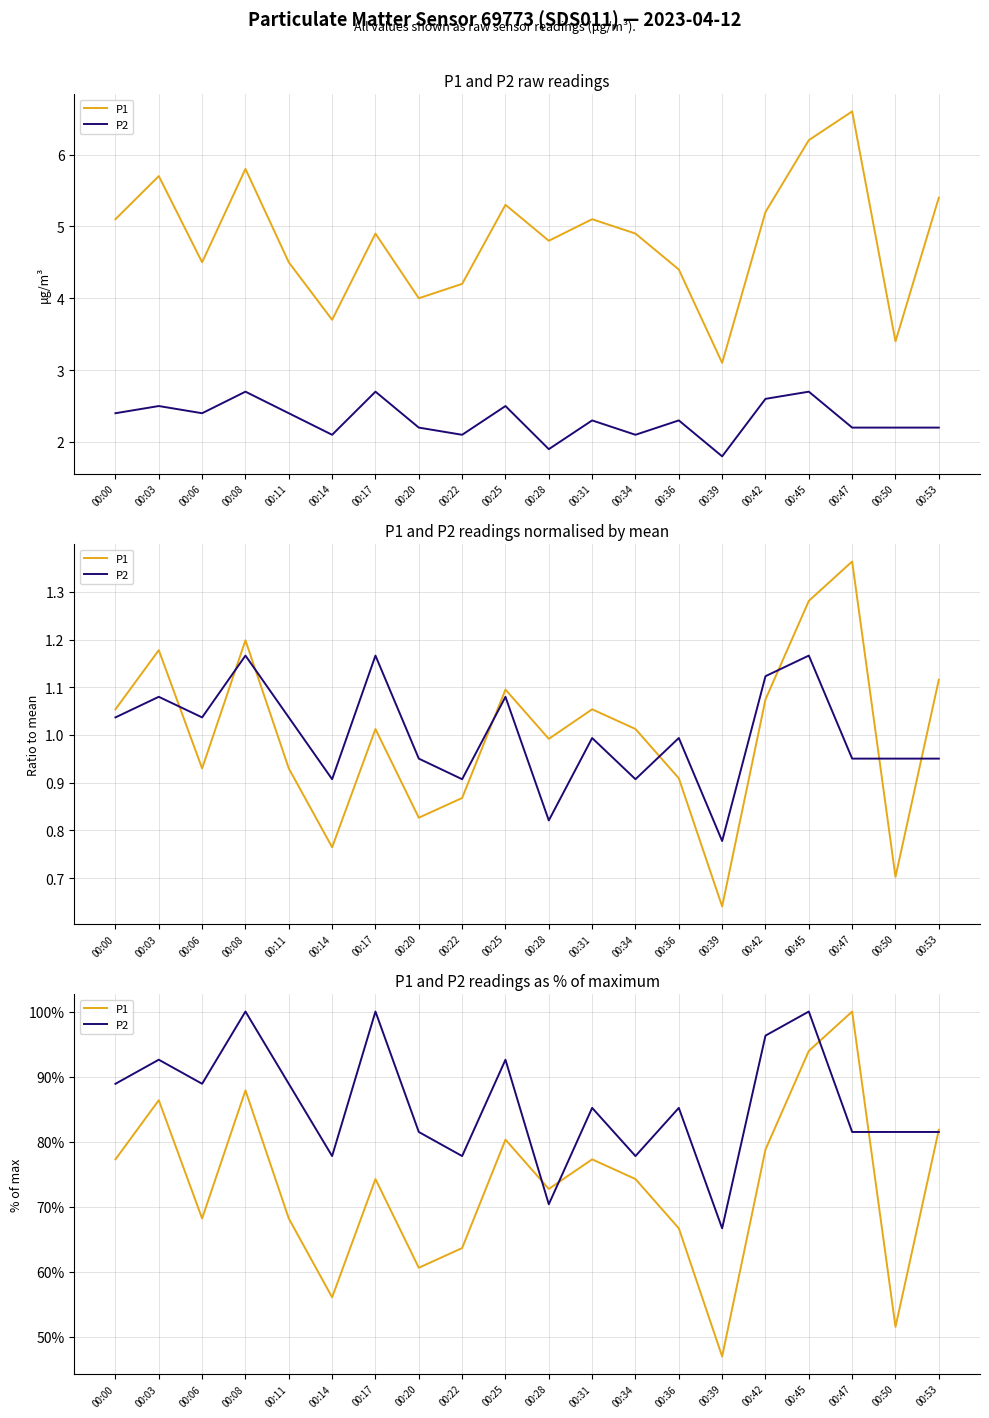

What is the difference between the second highest and second lowest values in the P1 series?

42.4